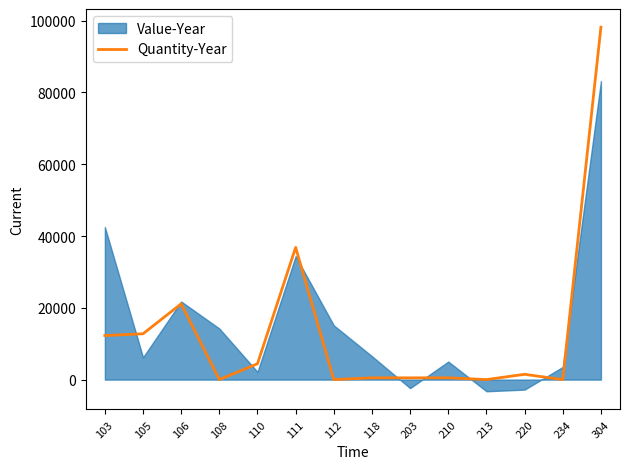

At which category does the data reach its first local peak?

106